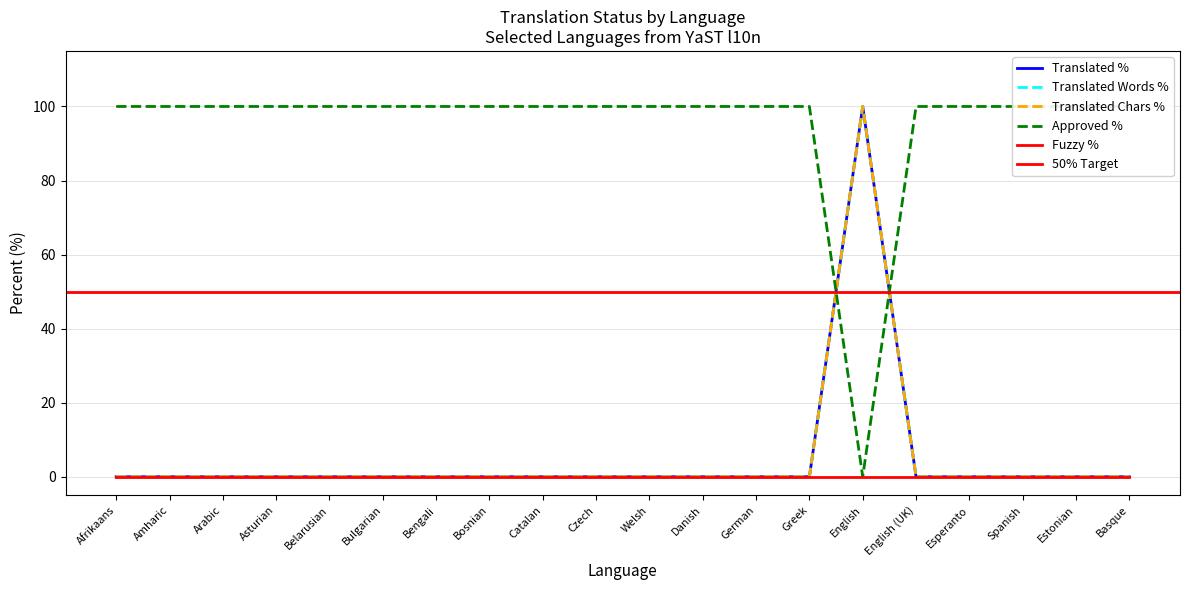

What is the average value of the approved_percent series?

95